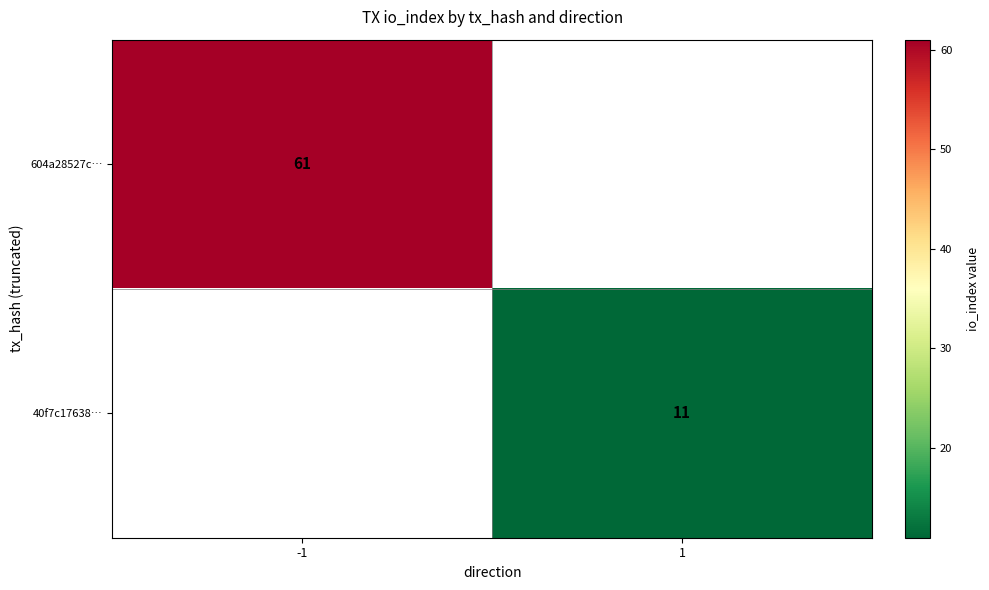

The 40f7c17638… series shows 18 at 1. True or false?

False